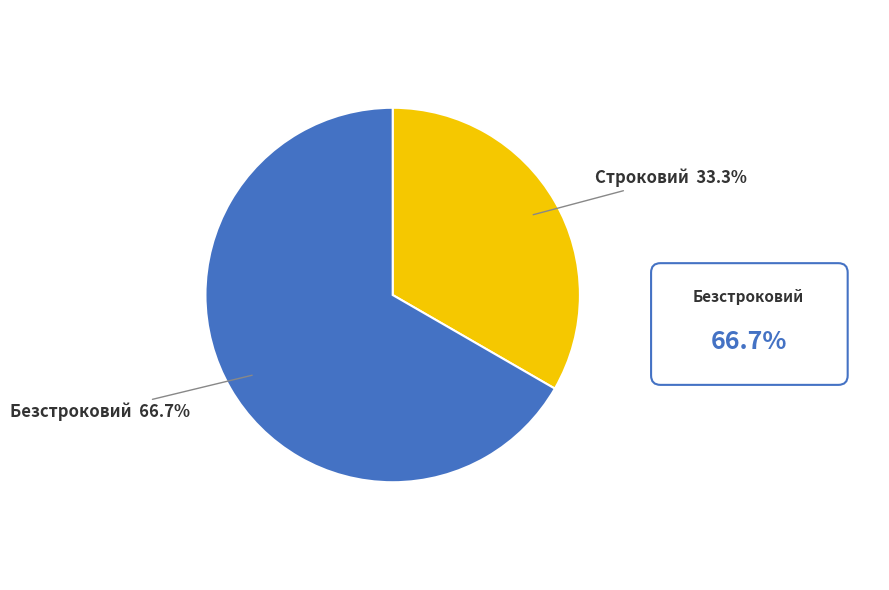

What is the total percentage of Безстроковий and Строковий?

100.0%